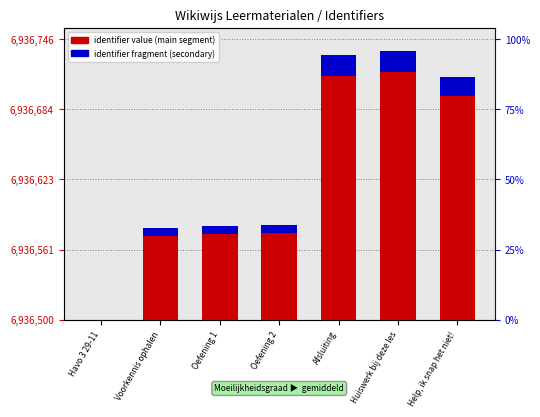

What position from the left is Oefening 2?

4